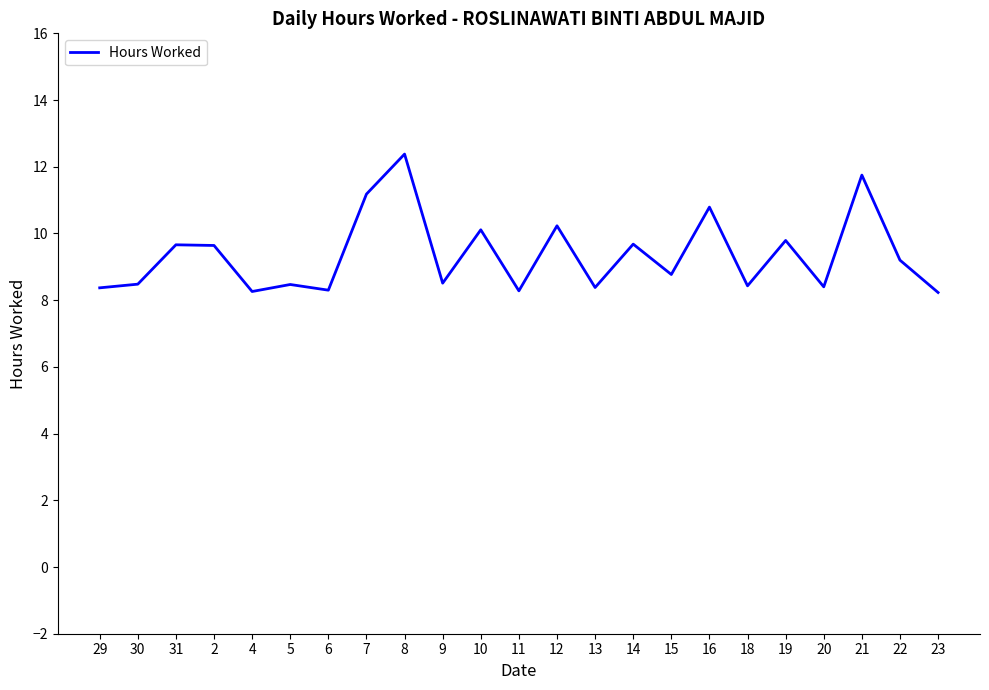

What is the greatest value displayed?

12.4